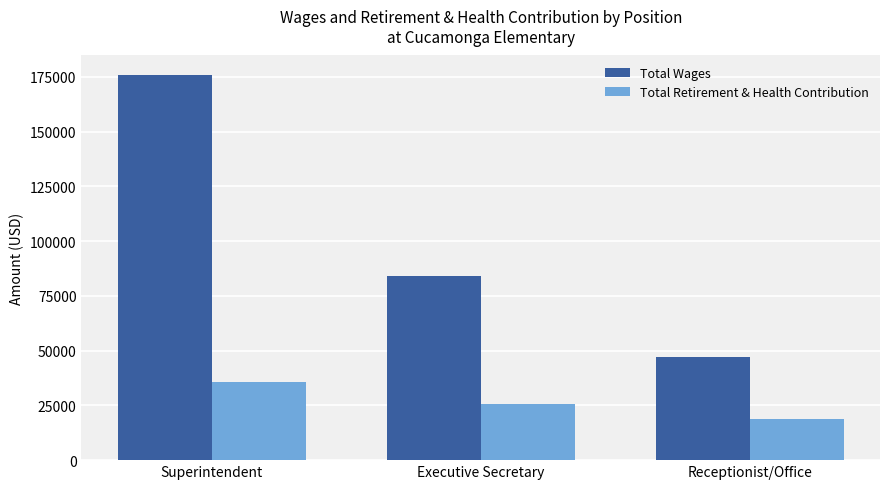

What is the sum of the Total Wages values at Superintendent and Executive Secretary?

260017